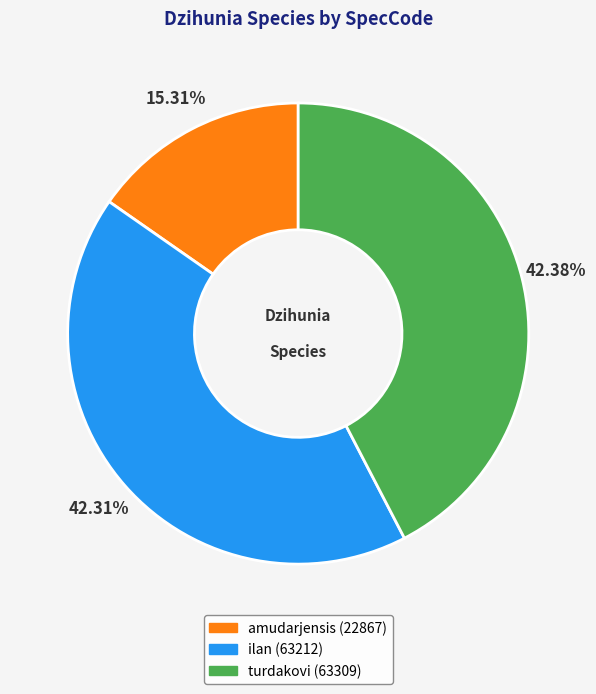

To the nearest percent, what is the difference between the turdakovi and amudarjensis slice percentages?

27%